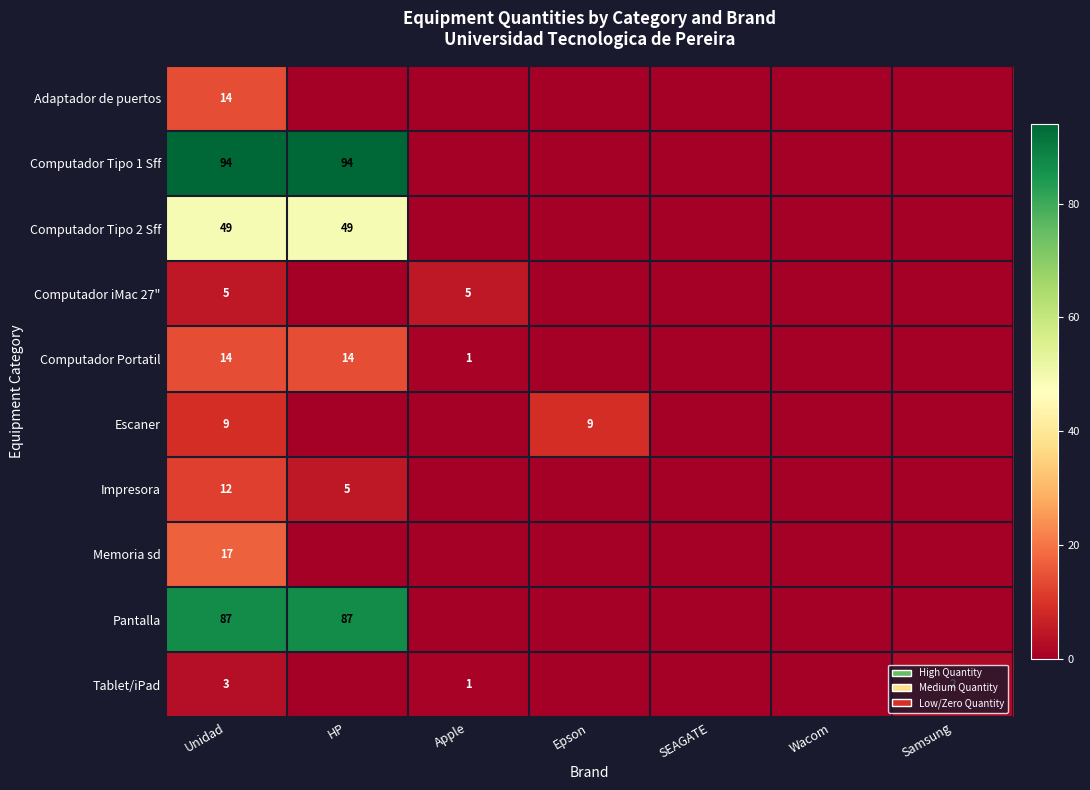

The value of Escaner at Unidad is 15. True or false?

False